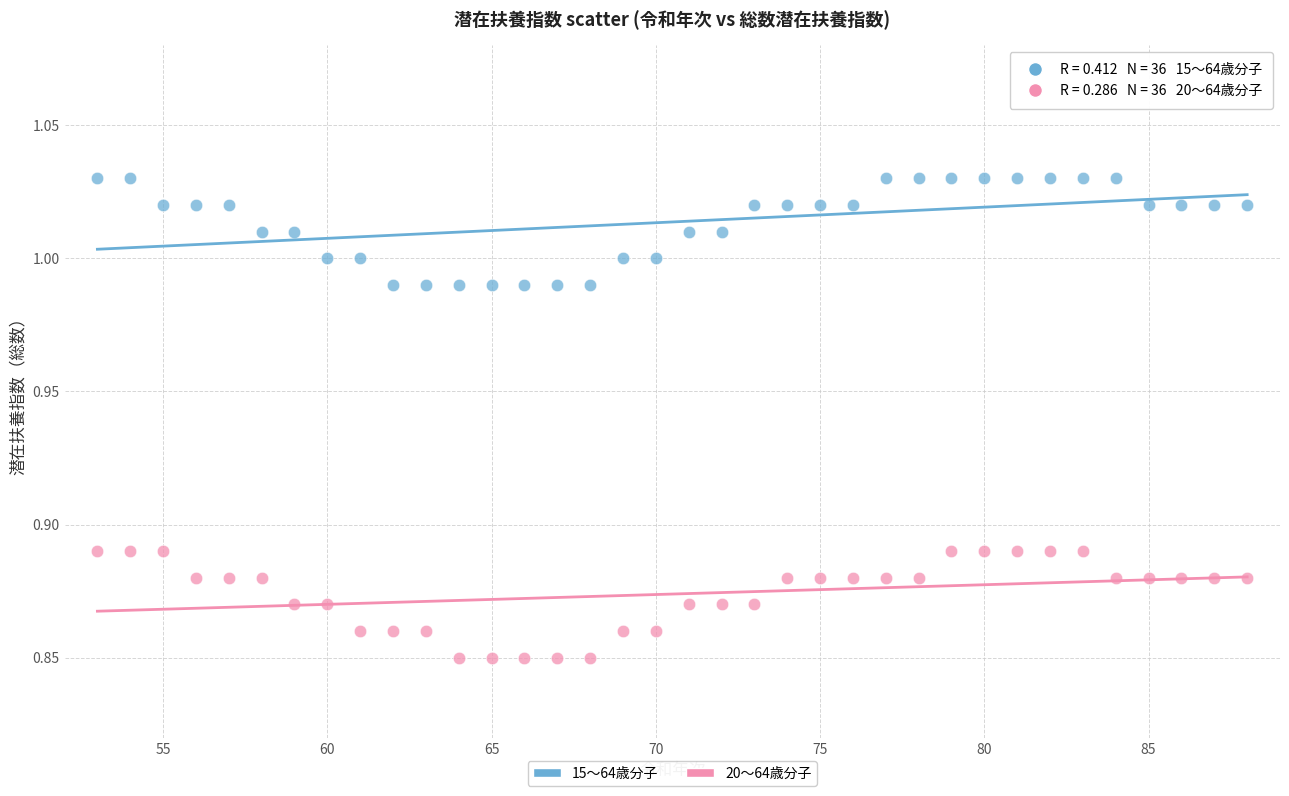

Across all data points, what is the range of X values (max minus min)?

35.0